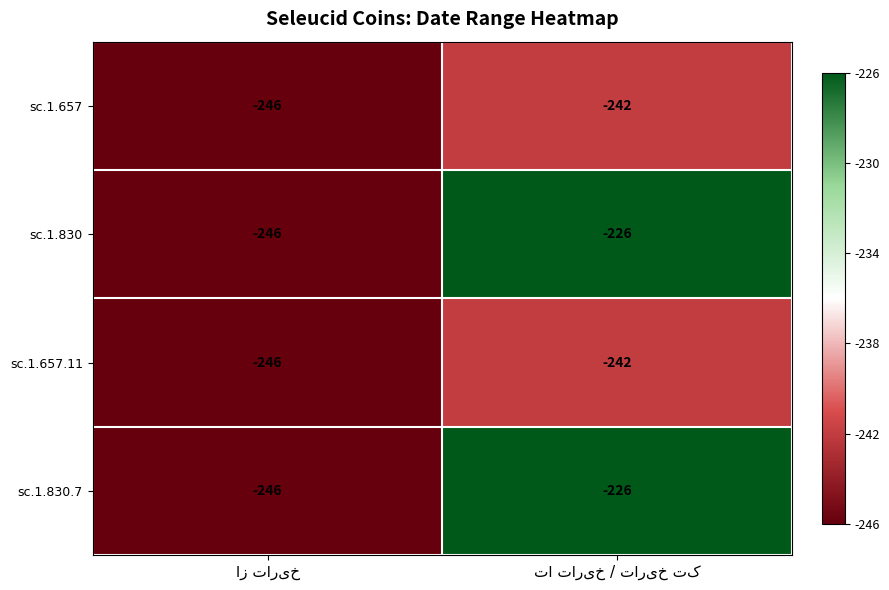

What is the average value of the sc.1.830.7 series?

-236